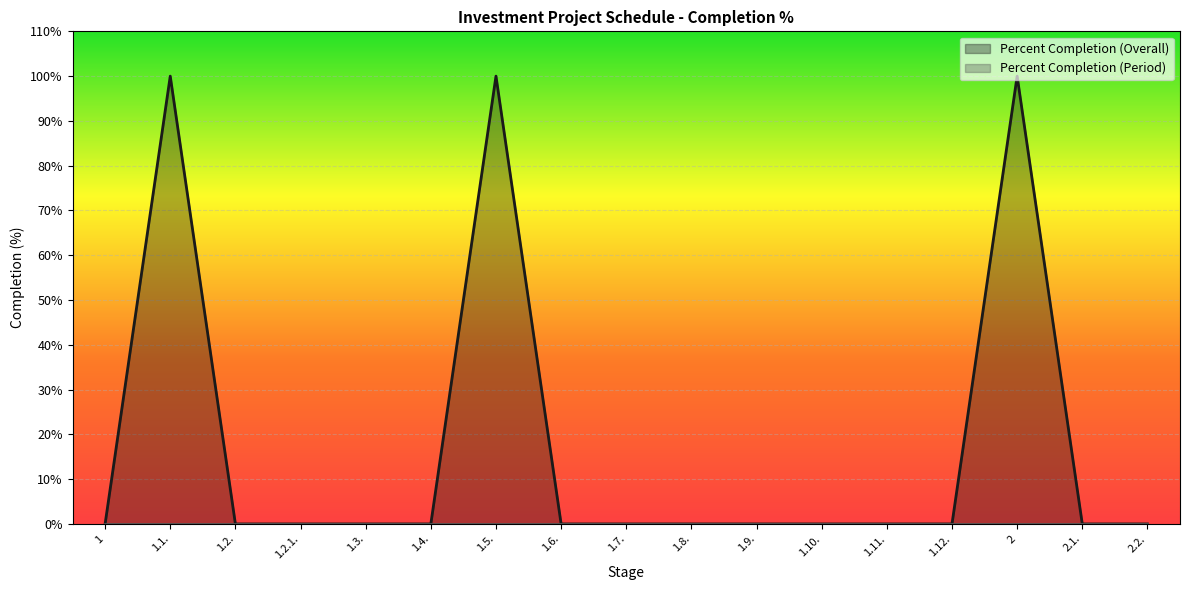

Reading left to right, what are all the values shown in this chart?

0	100	0	0	0	0	100	0	0	0	0	0	0	0	100	0	0